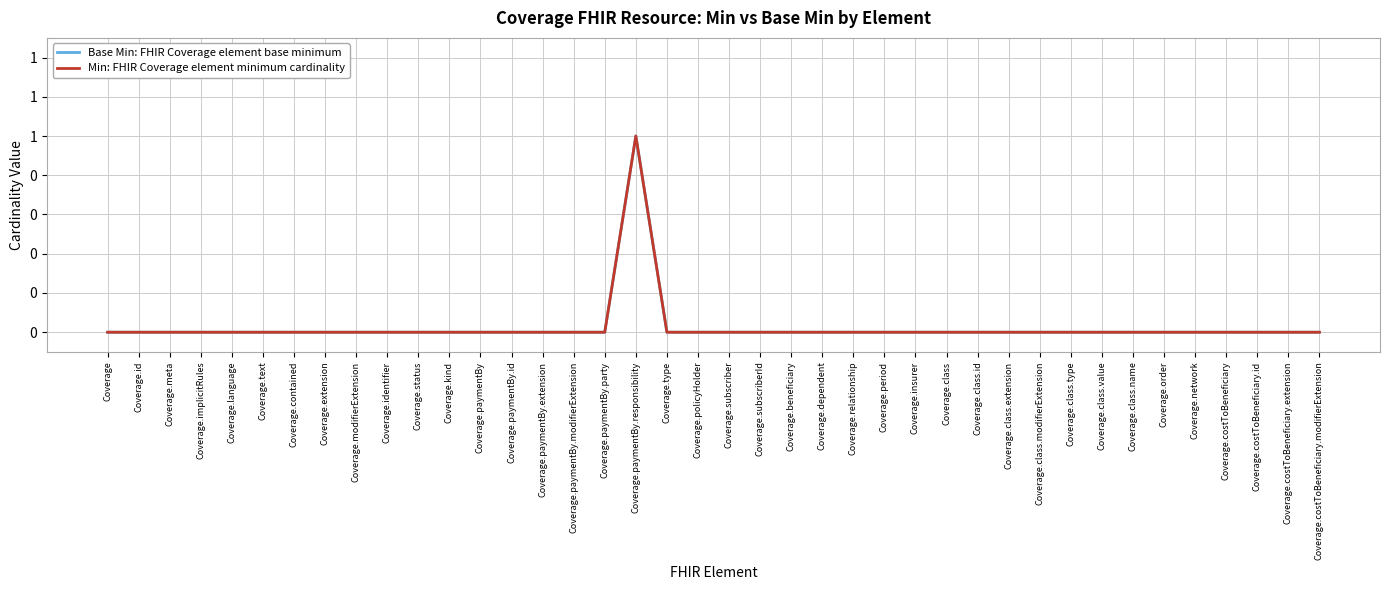

At which category is the sum across all series the highest?

Coverage.paymentBy.responsibility